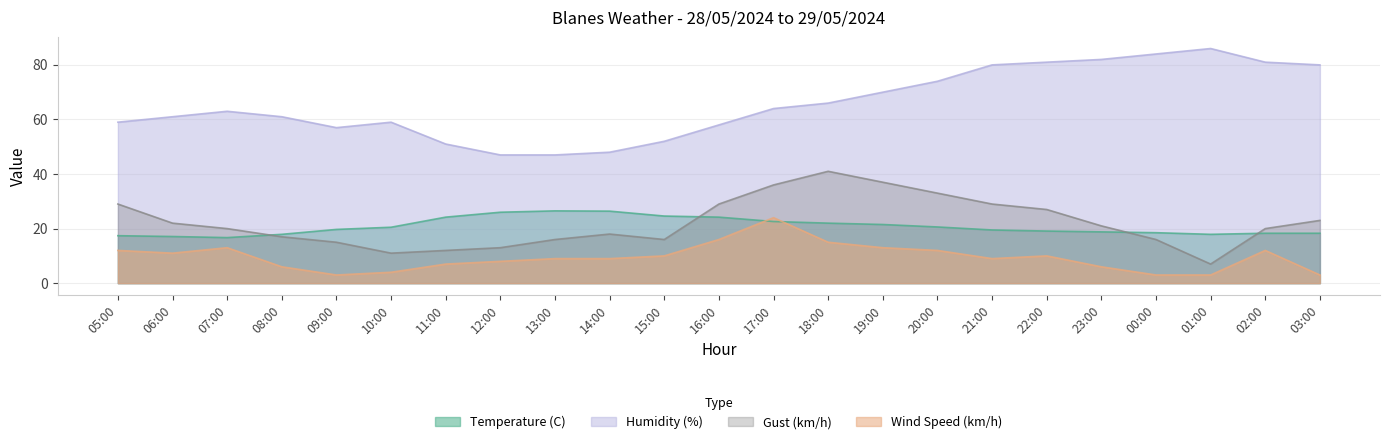

What value does the Temperature (C) series have at 17:00?

22.6